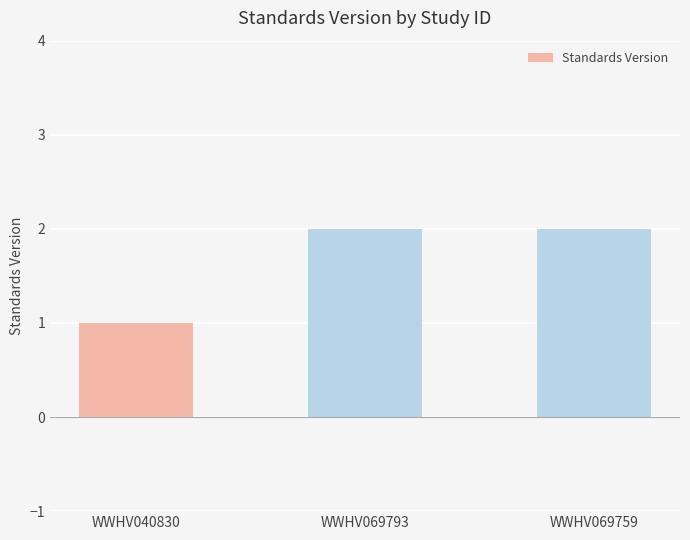

How many values are below 2?

1